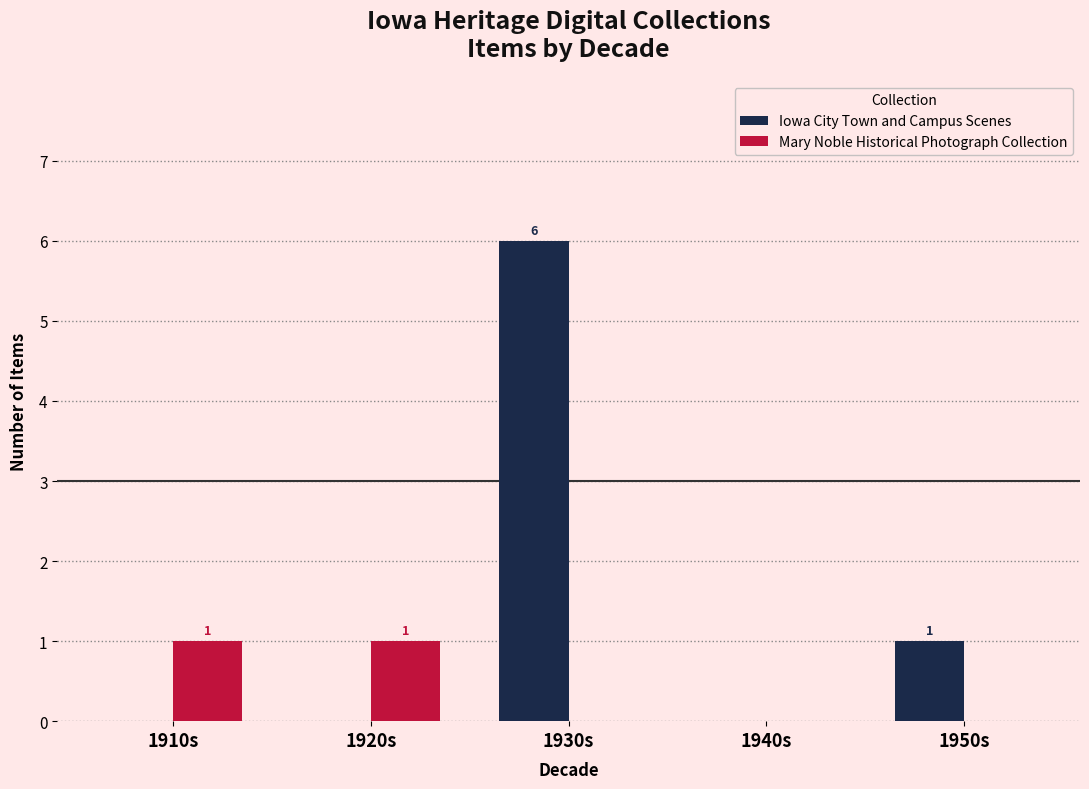

What is the sum of the Iowa City Town and Campus Scenes values at 1940s and 1930s?

6